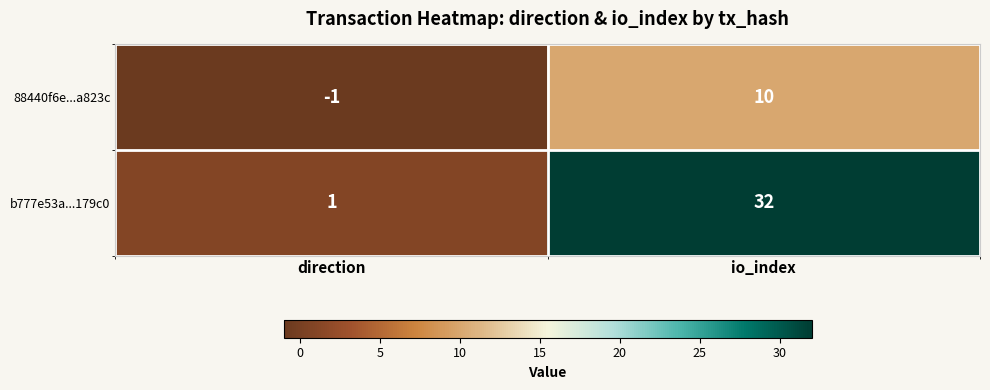

Which series has the largest total across all categories?

b777e53a...179c0